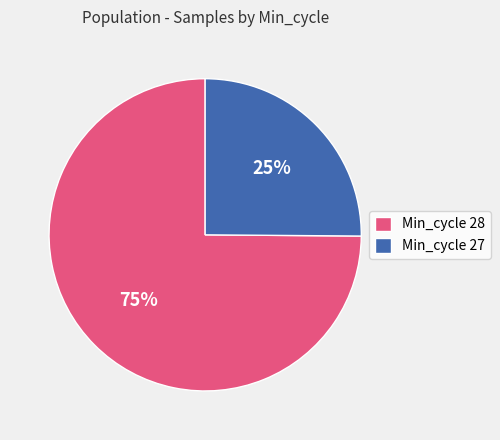

How many slices are in this pie chart?

2